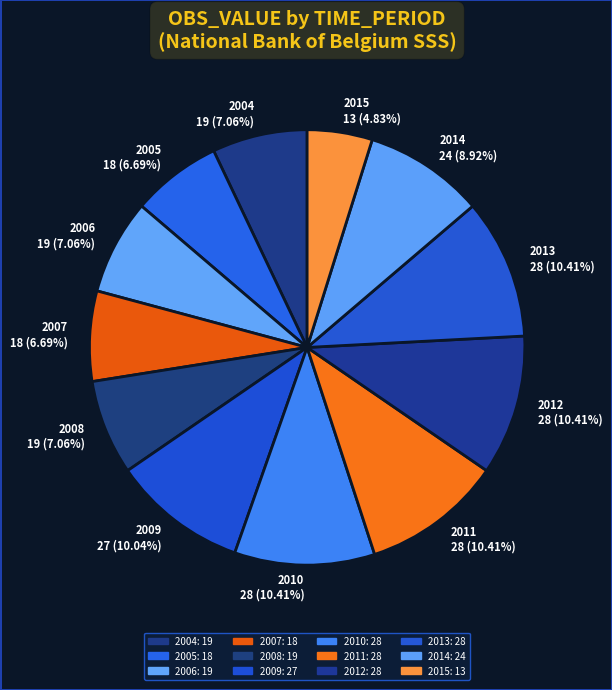

To the nearest percent, what portion does 2014 represent?

9%